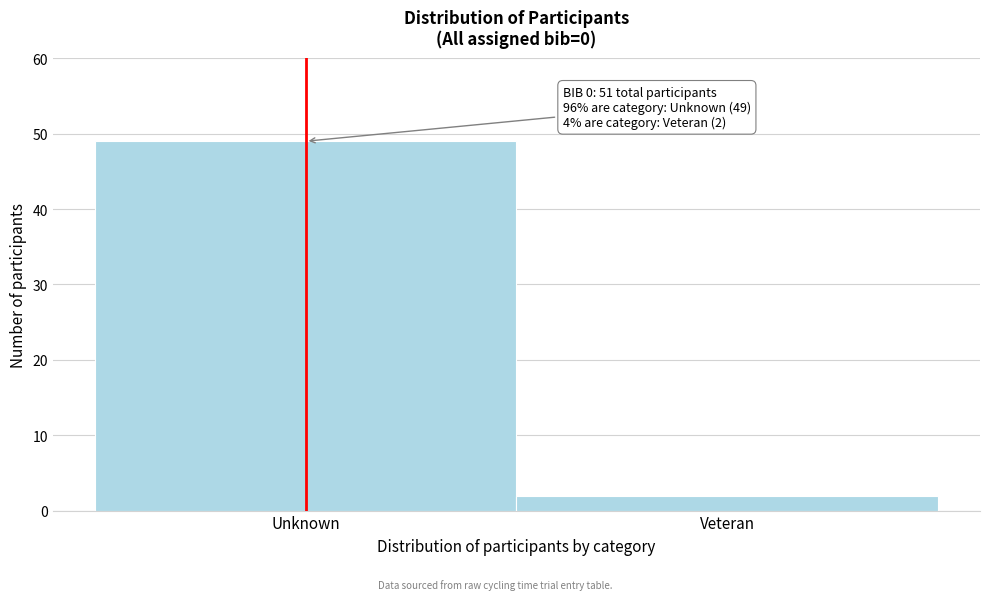

Reading left to right, what are all the values shown in this chart?

49	2